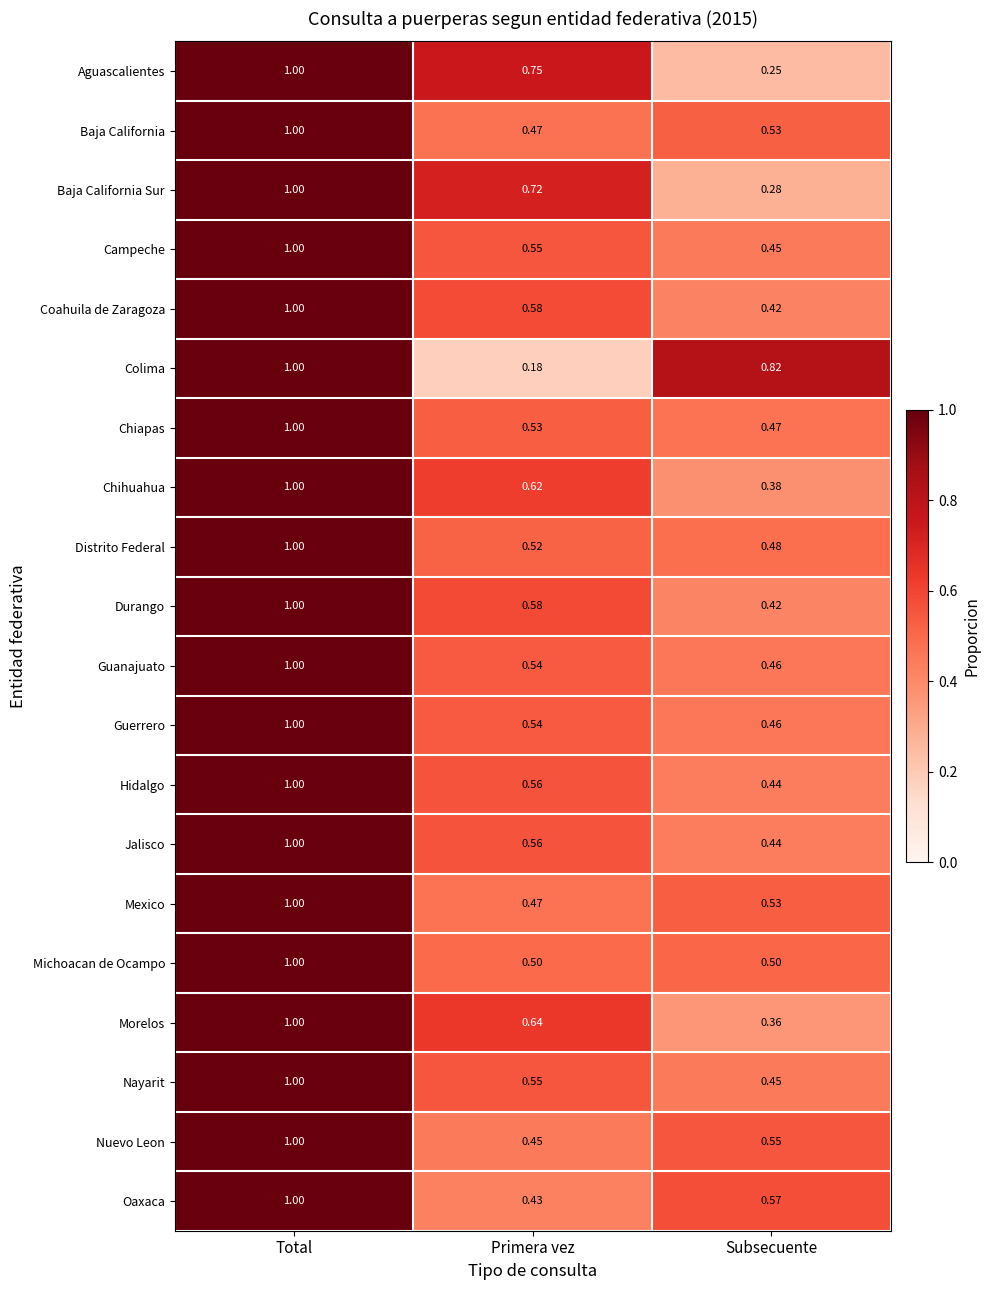

At which label is Morelos closest to 0?

Subsecuente